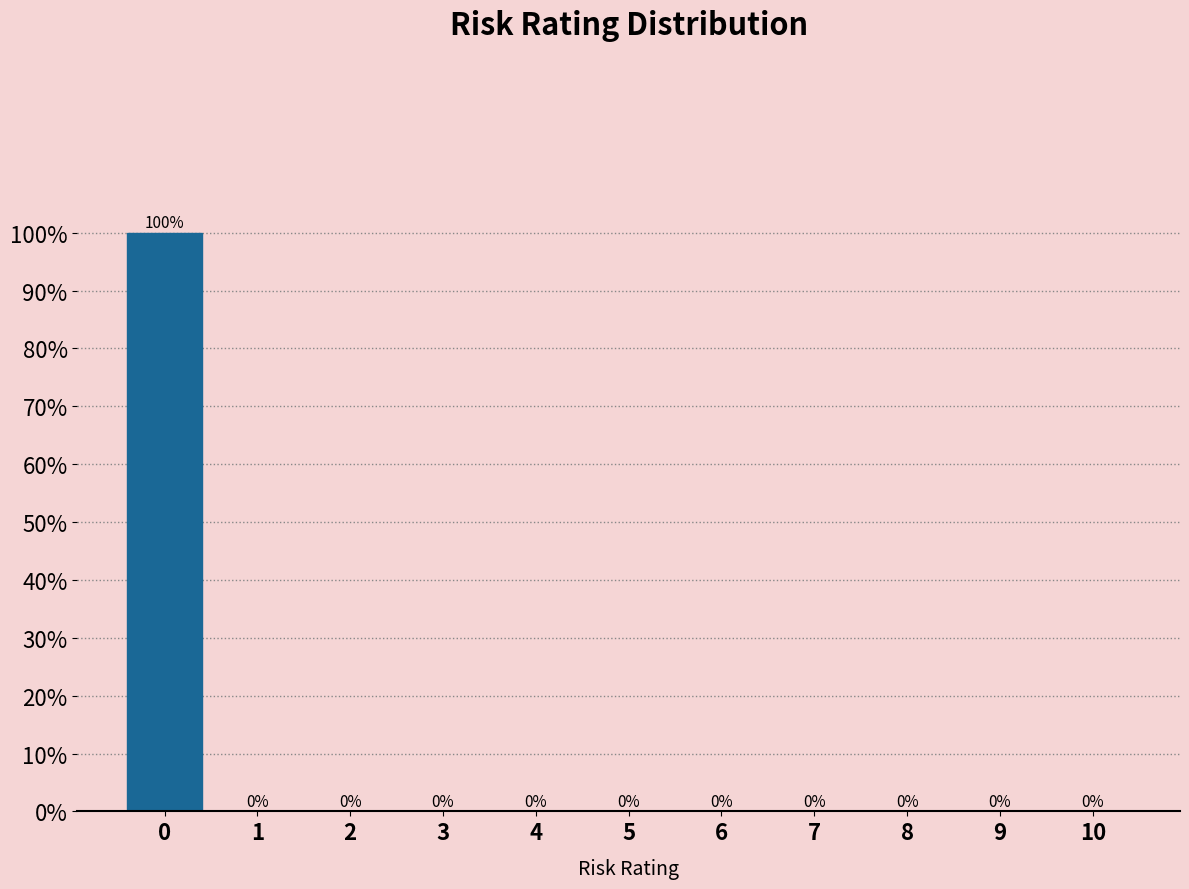

Reading left to right, transcribe all the data shown in this chart.

0=100	1=0	2=0	3=0	4=0	5=0	6=0	7=0	8=0	9=0	10=0